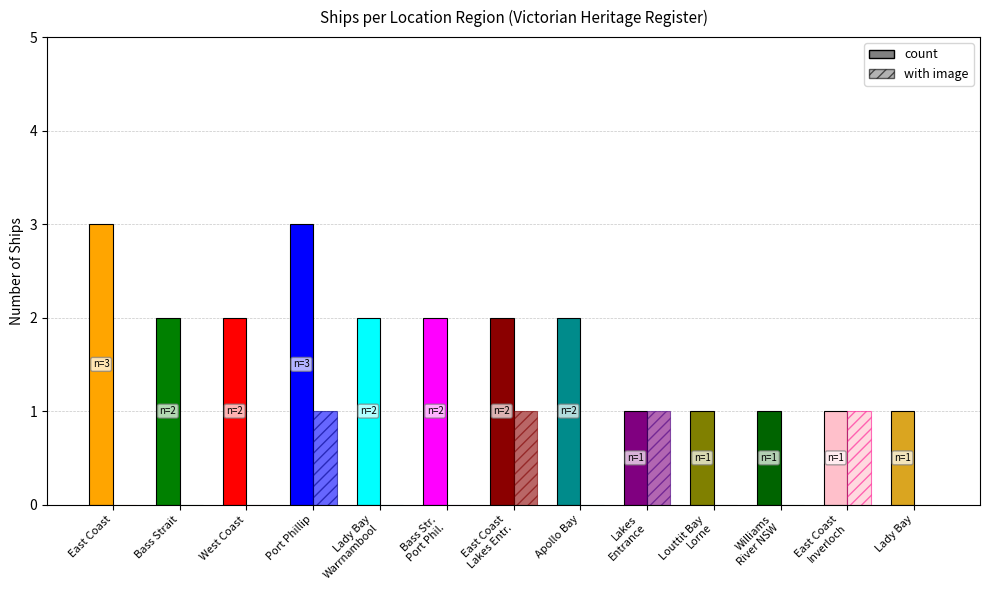

True or false: with_image has a value of 2 at East Coast Inverloch.

False